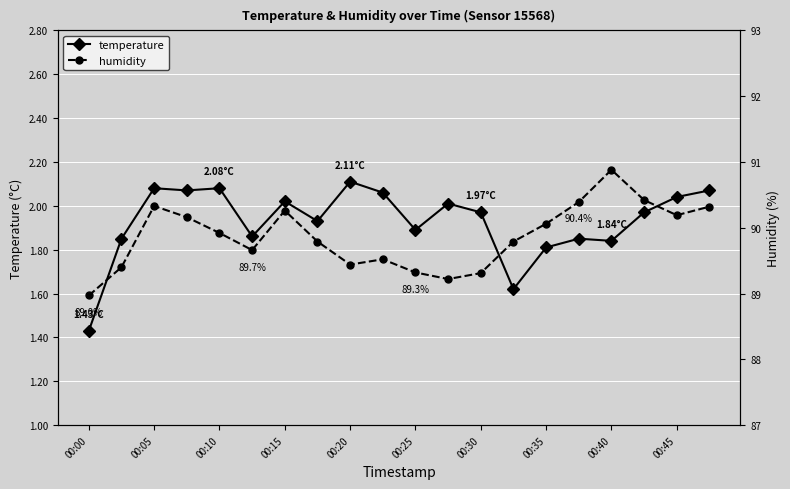

Which series changed the most between 00:15 and 00:40?

humidity